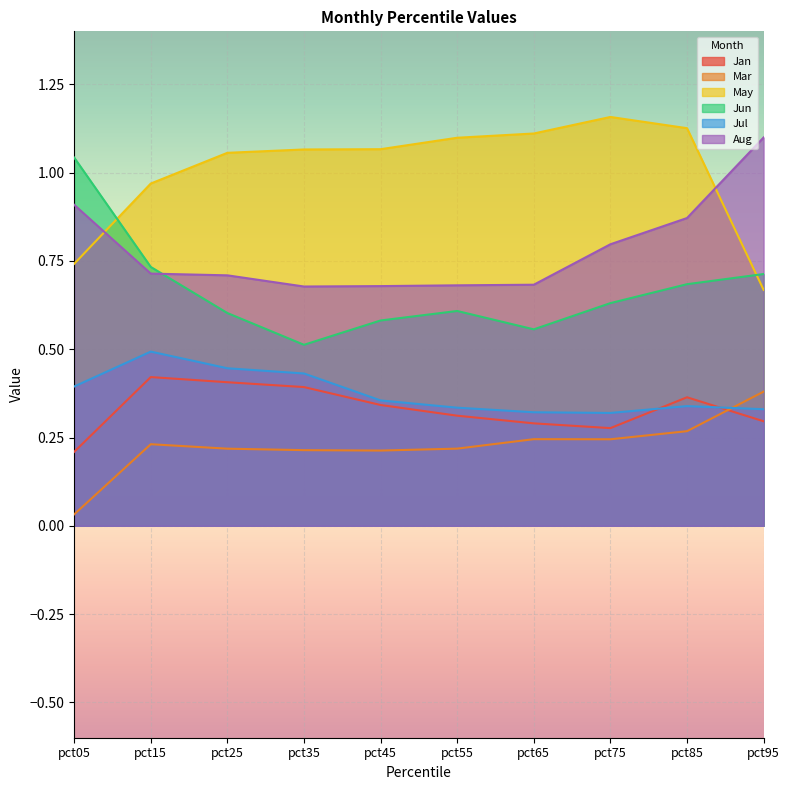

True or false: Mar has a value of 0.2 at pct25.

True